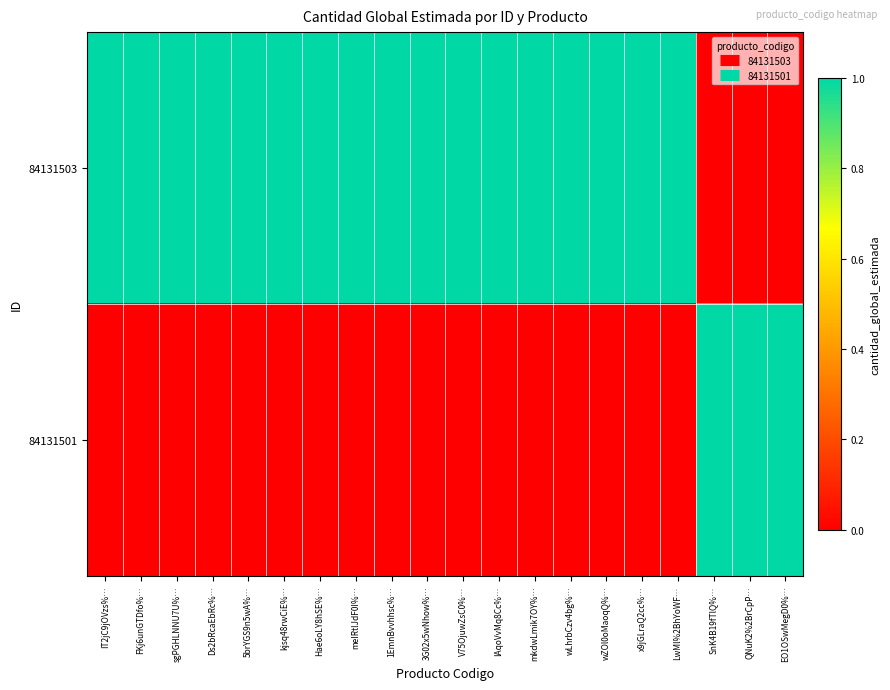

Reading right to left, what are all the values shown in this chart?

84131503: EO1OSwMegD0%…=0	QNuK2%2BrCpP…=0	SnK4B19fTlQ%…=0	LwMl%2BhYoWF…=1	x9jGLraQ2cc%…=1	wZOl0oMaoqQ%…=1	wLhrbCzv4bg%…=1	mkdwLmik7OY%…=1	IAqoVvMq8Cc%…=1	V75OjuwZsC0%…=1	3G02x5wNhow%…=1	1EmnBvvhhsc%…=1	meIRtlJdF0I%…=1	Hae6oLY8hSE%…=1	kjsq48rwCiE%…=1	5brYGS9n5wA%…=1	Ds2bRcaEbRc%…=1	sgPGHLNNU7U%…=1	FKj6unGTDfo%…=1	IT2jC9jOVzs%…=1
84131501: EO1OSwMegD0%…=1	QNuK2%2BrCpP…=1	SnK4B19fTlQ%…=1	LwMl%2BhYoWF…=0	x9jGLraQ2cc%…=0	wZOl0oMaoqQ%…=0	wLhrbCzv4bg%…=0	mkdwLmik7OY%…=0	IAqoVvMq8Cc%…=0	V75OjuwZsC0%…=0	3G02x5wNhow%…=0	1EmnBvvhhsc%…=0	meIRtlJdF0I%…=0	Hae6oLY8hSE%…=0	kjsq48rwCiE%…=0	5brYGS9n5wA%…=0	Ds2bRcaEbRc%…=0	sgPGHLNNU7U%…=0	FKj6unGTDfo%…=0	IT2jC9jOVzs%…=0